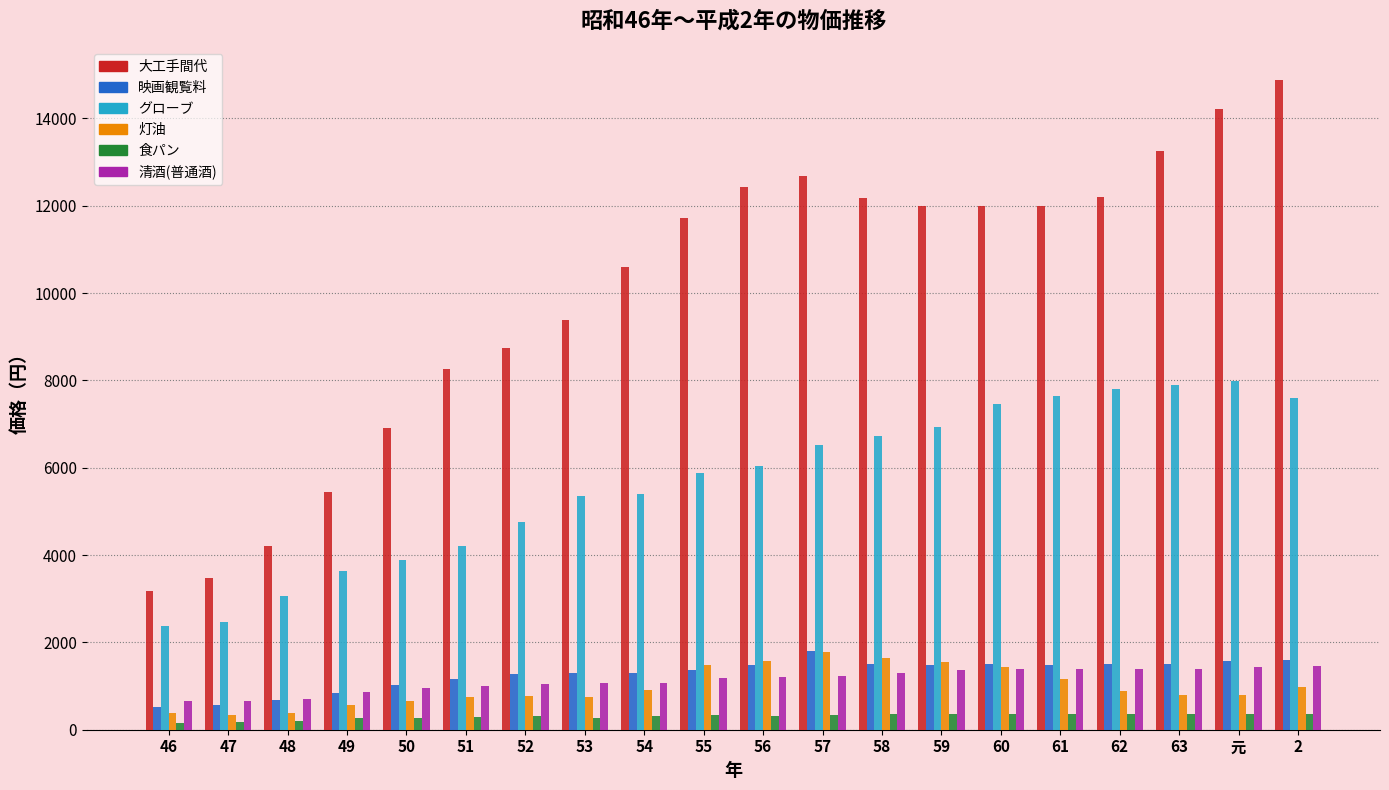

The value of 大工手間代 at 63 is 23394. True or false?

False